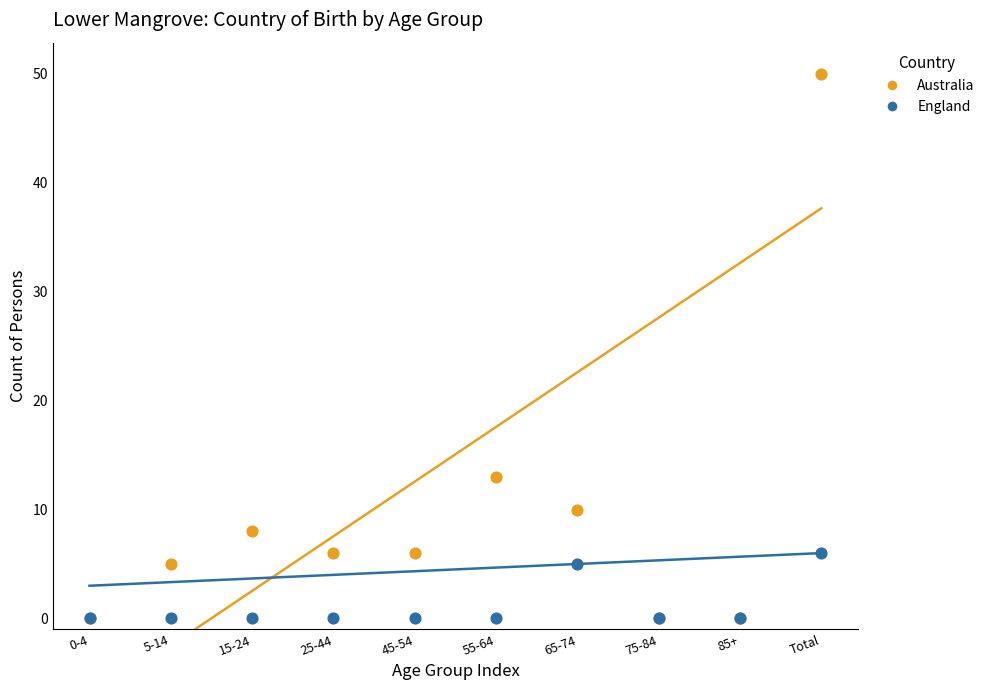

What are all the series names shown in the legend?

Australia, England